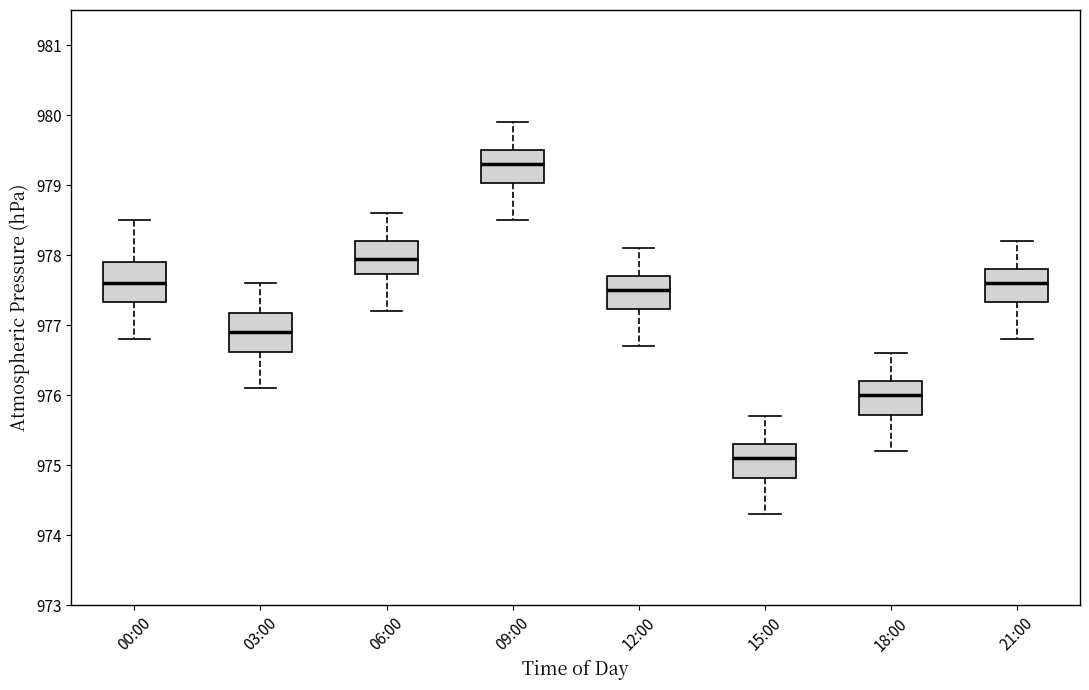

Where is the lower edge of the box for 12:00 on the y-axis? The values are not printed on the chart, so give them approximately, as read against the axis.

977.2